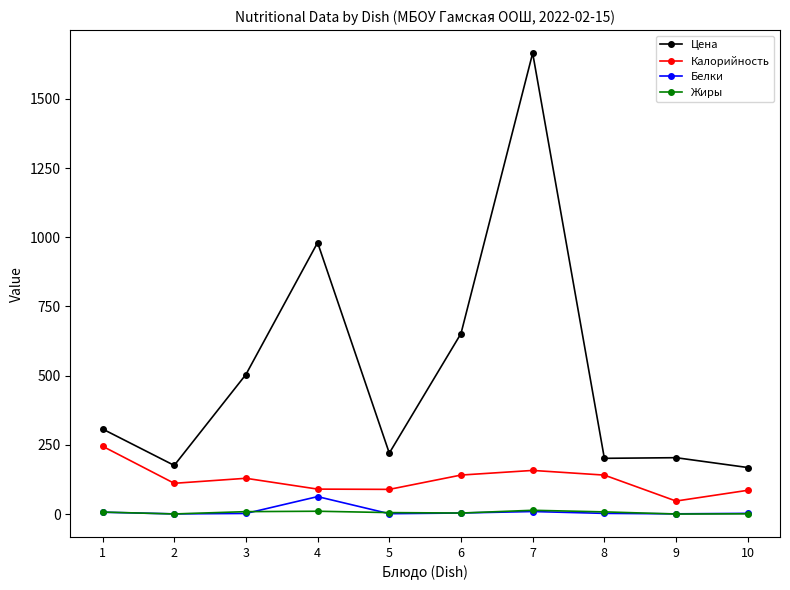

The value of Калорийность at 2 is 42.5. True or false?

False